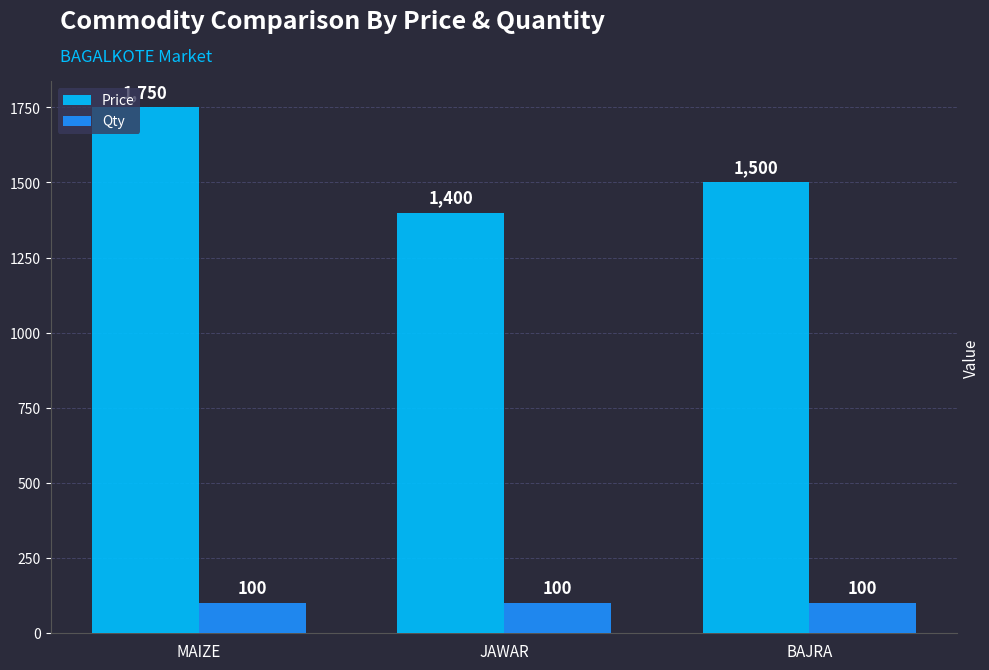

What is the sum of all Price values?

4650